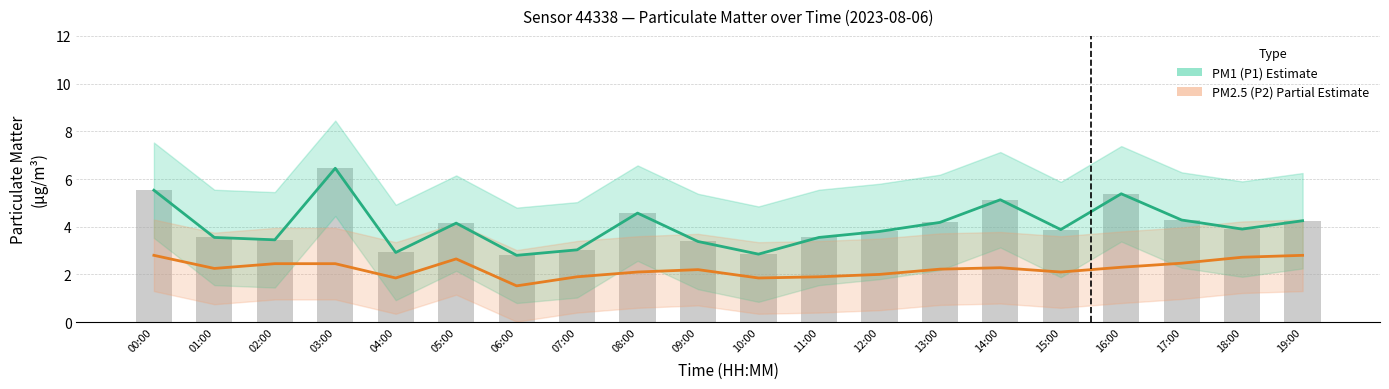

What is the value of the PM2.5 (P2) bar at the 16th from the left?

2.1